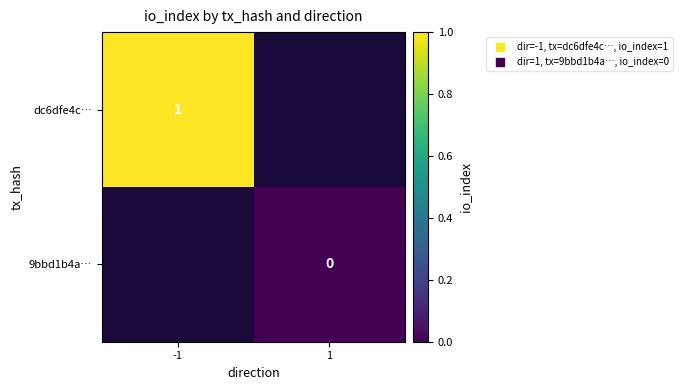

What is the greatest value displayed?

1.0